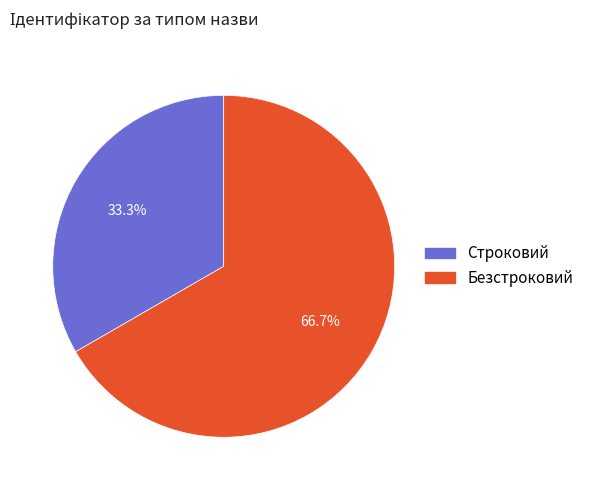

Is there any slice that represents more than half of the pie?

Yes